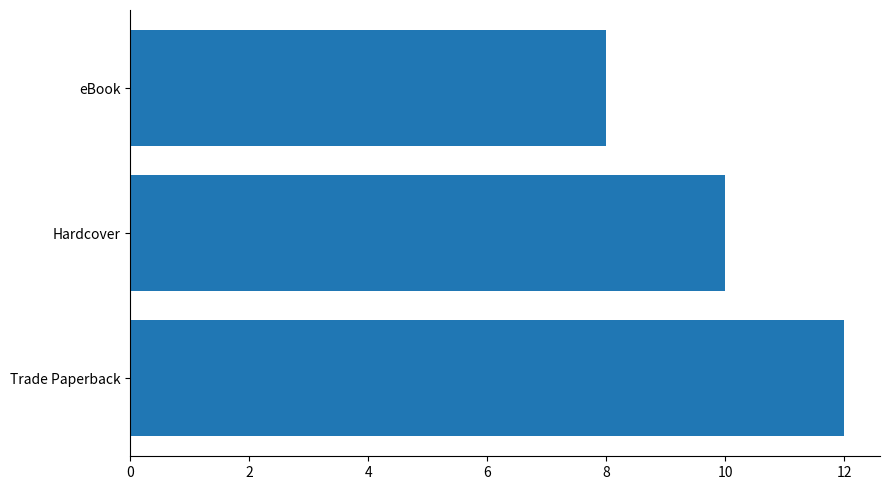

Where is the data nearest to the value 10?

Hardcover